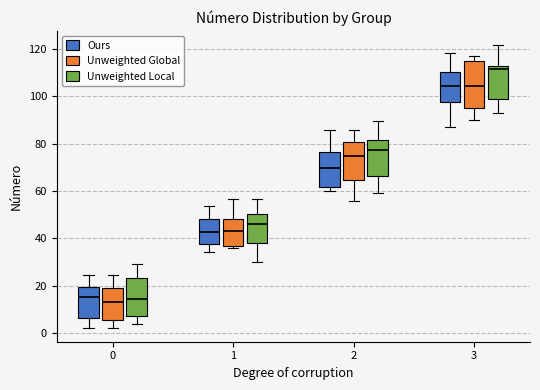

Which box is the tallest, from its lower edge to its upper edge?

3 (Unweighted Global)